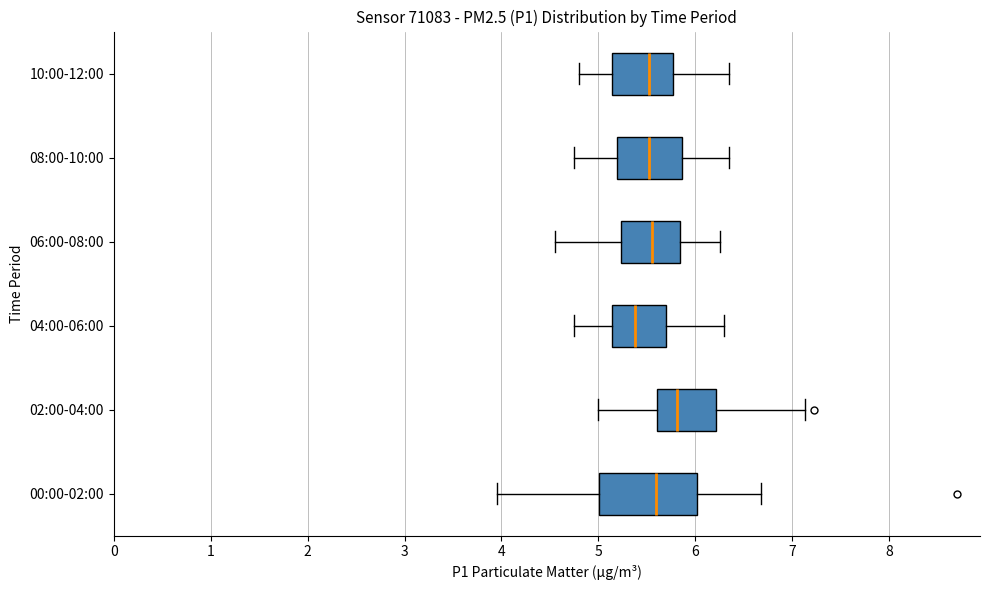

Which box's median line is the furthest to the right?

02:00-04:00